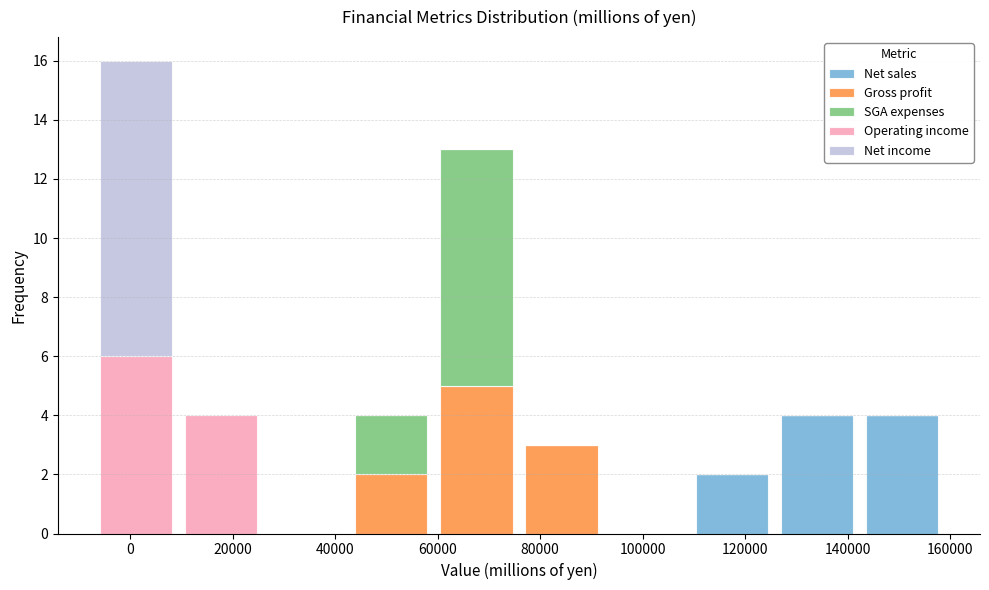

Reading left to right, list every stacked bar in this chart as the range it spans on the x-axis followed by its total height. Neither the bar edges nor the heights are printed on the chart, so give them approximately, as read against the axes.

-8000 to 10000: 16
10000 to 26000: 4
26000 to 42000: 0
42000 to 60000: 4
60000 to 76000: 13
76000 to 92000: 3
92000 to 110000: 0
110000 to 126000: 2
126000 to 142000: 4
142000 to 158000: 4